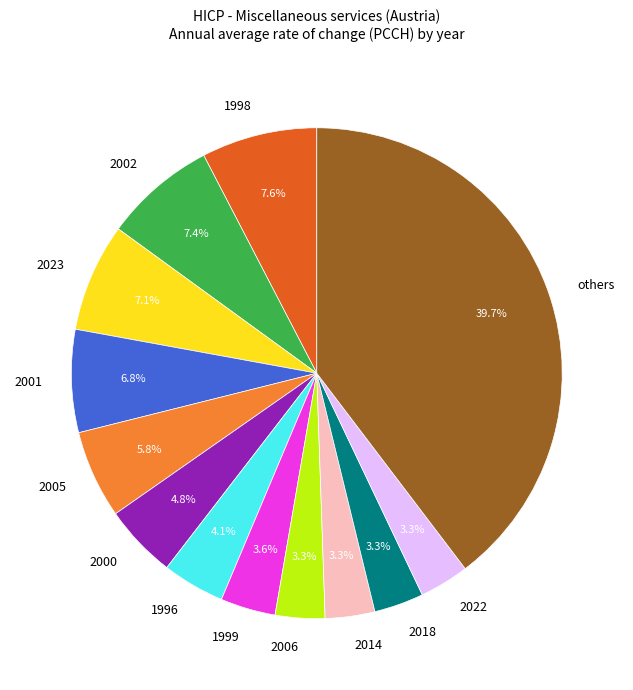

Is there a majority slice in this chart?

No